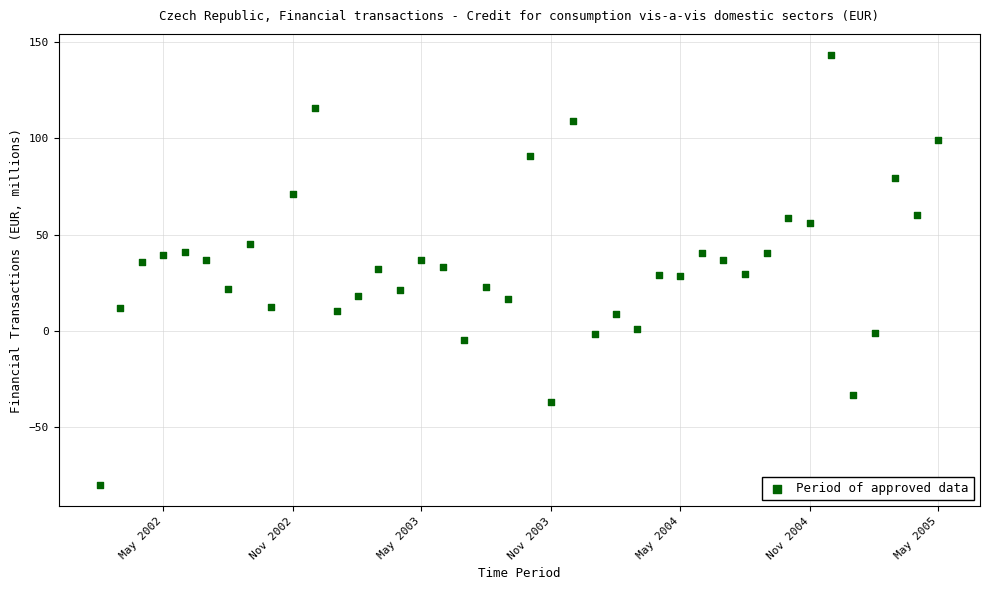

What is the range of X values (max minus min)?

1185.0